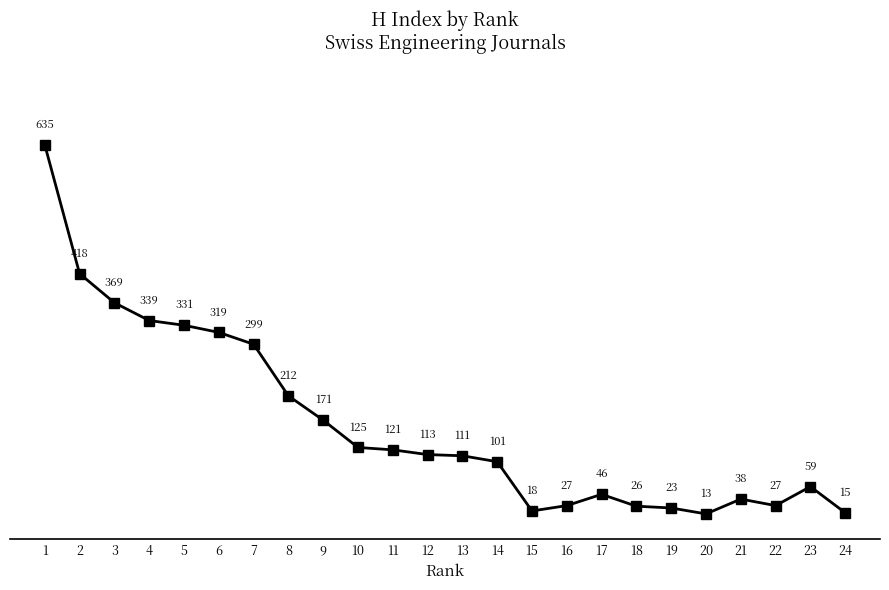

Where is the first local maximum?

17